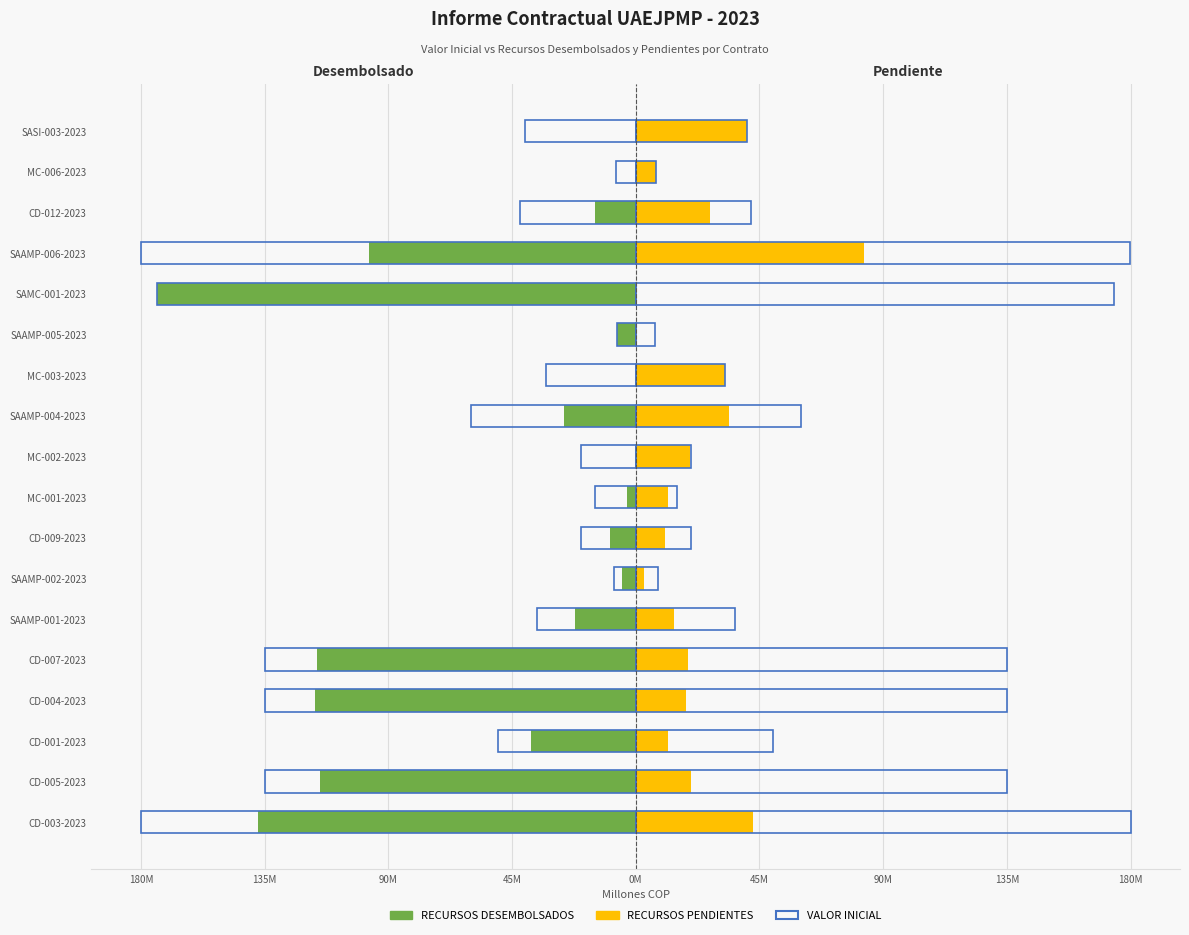

The value of RECURSOS DESEMBOLSADOS at CD-012-2023 is -8.9. True or false?

False